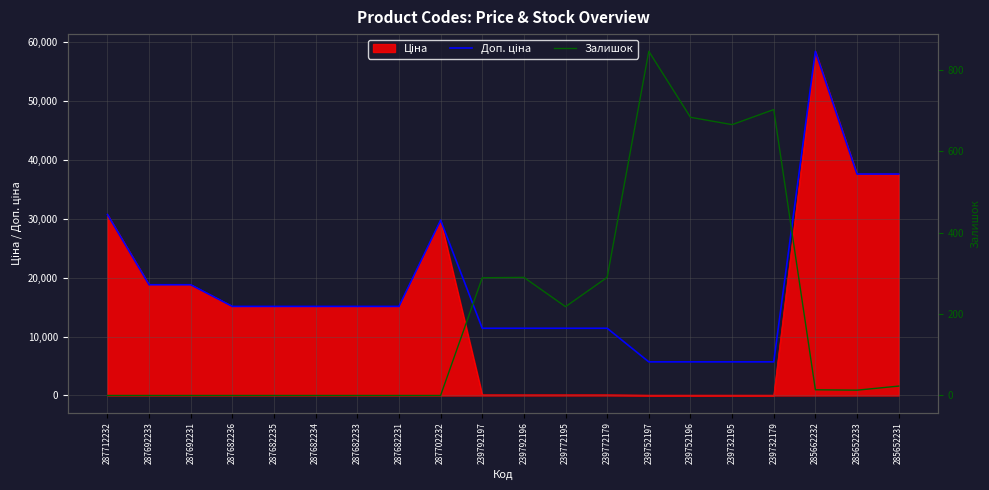

Does the chart display data point markers on the line(s)?

No